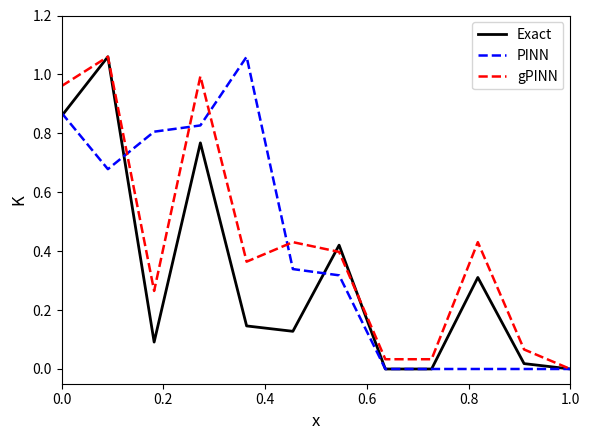

Does the chart have visible grid lines?

No